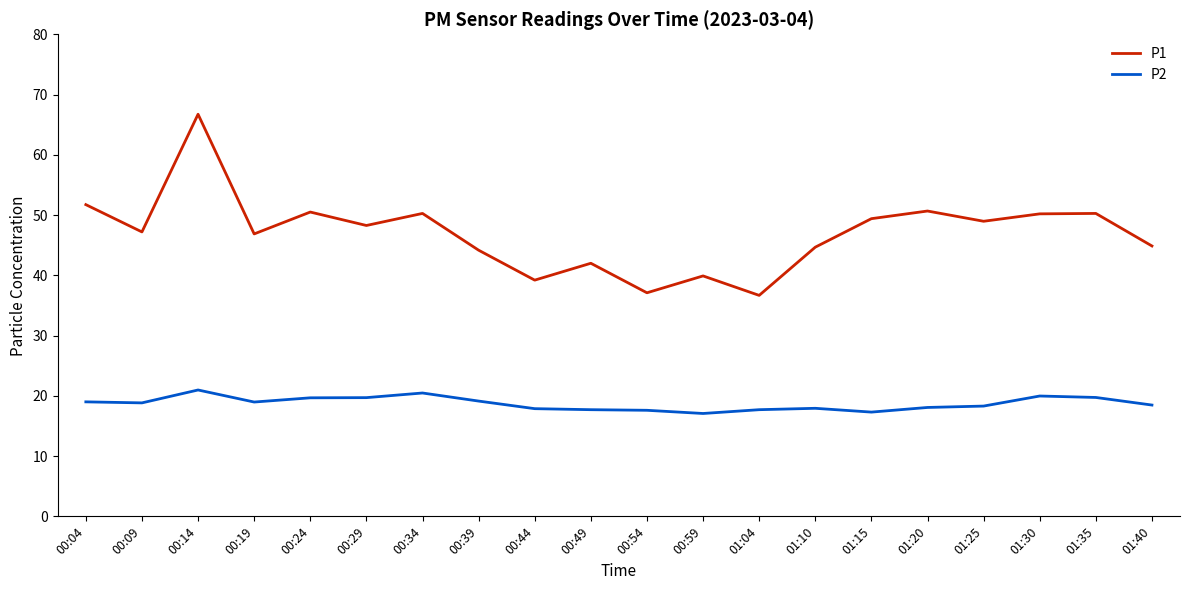

In P1, how many points are higher than both neighbors (excluding endpoints)?

7